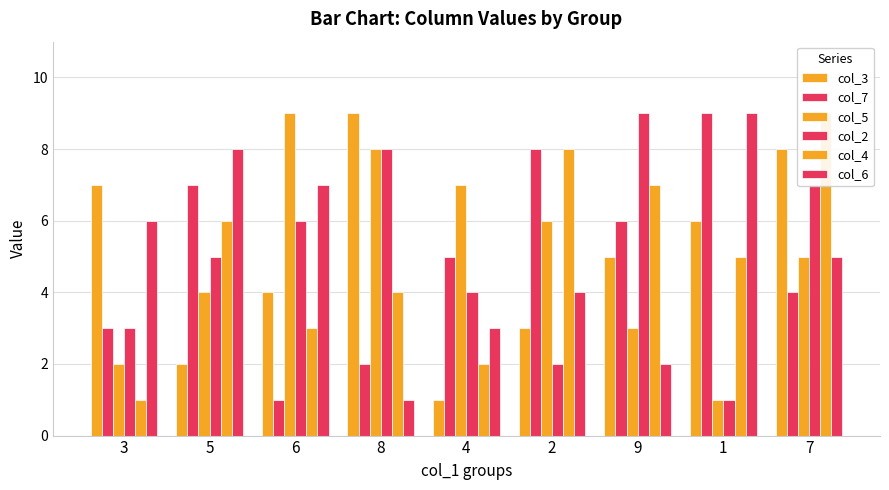

What position from the right is 3?

9